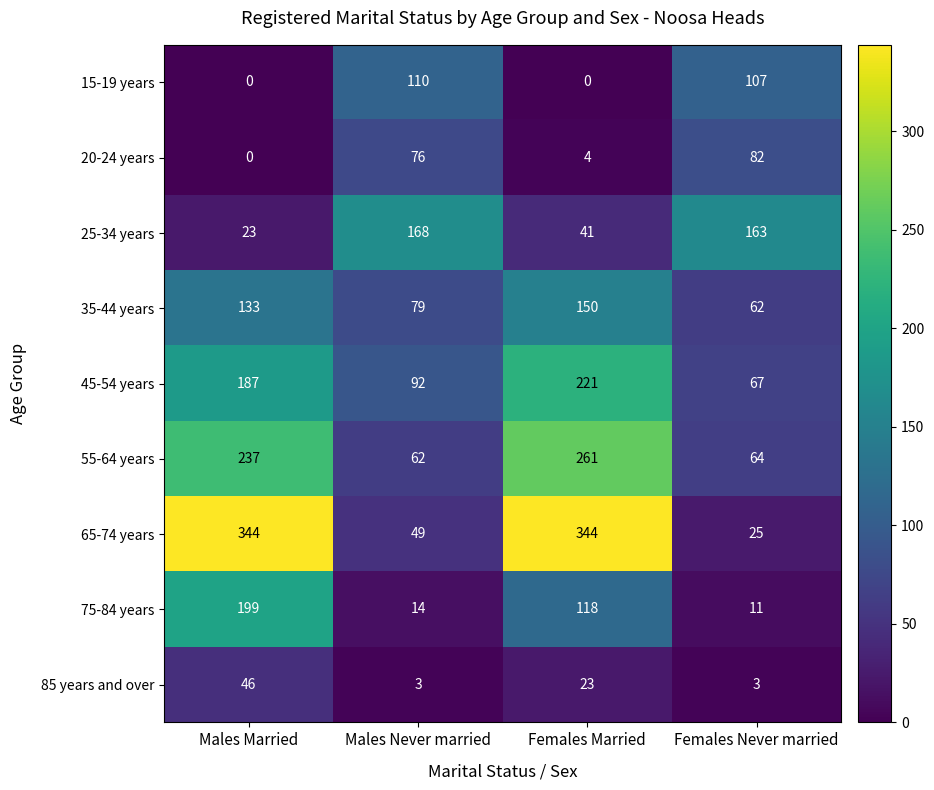

At which category is the sum across all series the highest?

Males Married